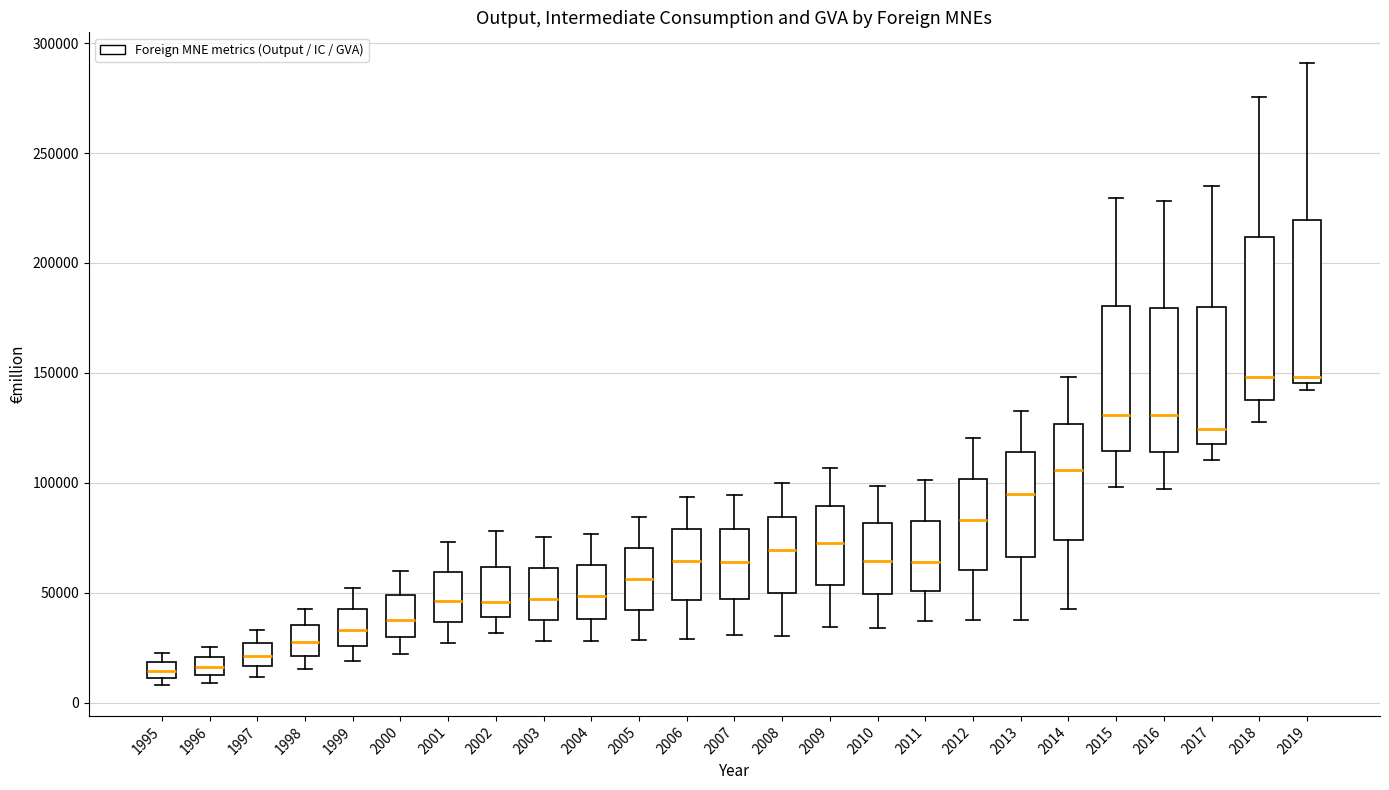

Where is the lower edge of the box at x = 2008 on the y-axis? The values are not printed on the chart, so give them approximately, as read against the axis.

50000